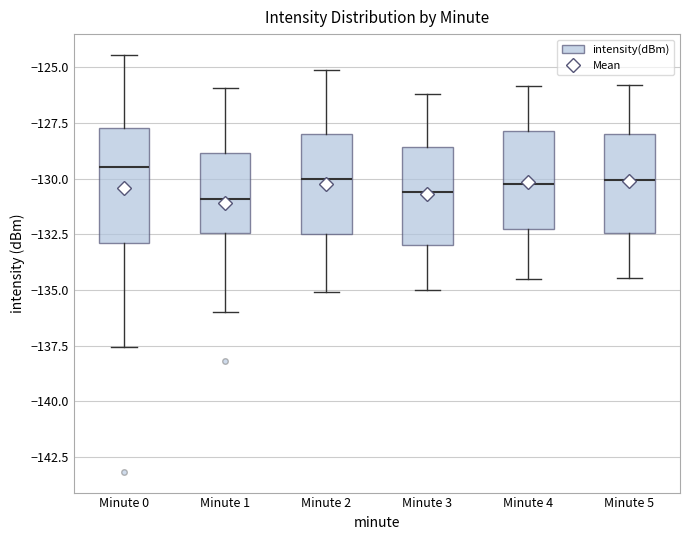

Where does the median line of the box for Minute 5 sit on the y-axis? The values are not printed on the chart, so give them approximately, as read against the axis.

-130.0